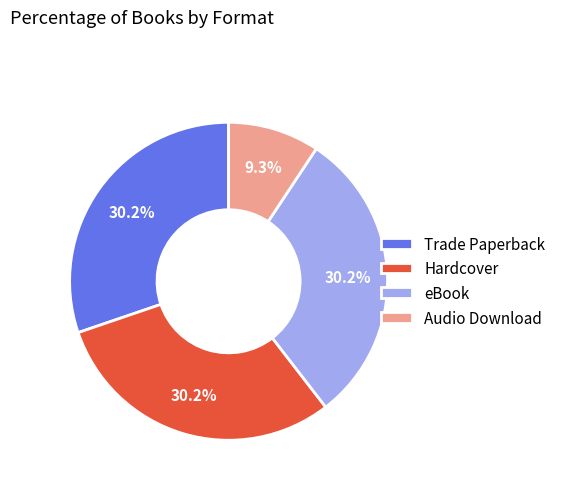

Which category has the smallest portion of the pie?

Audio Download